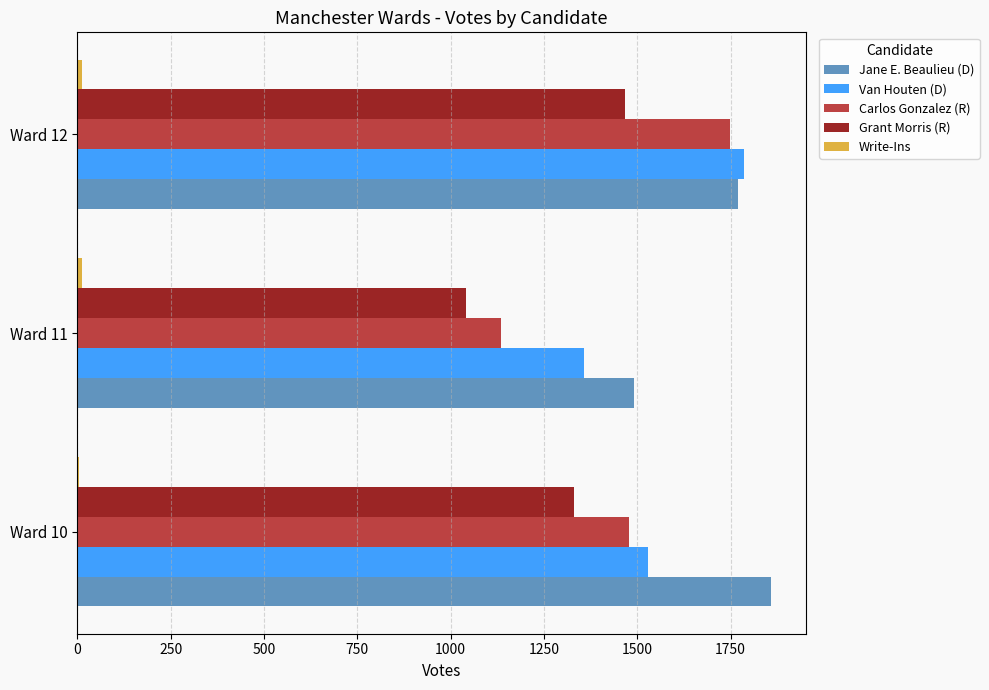

The value of Jane E. Beaulieu (D) at Ward 12 is 2836. True or false?

False